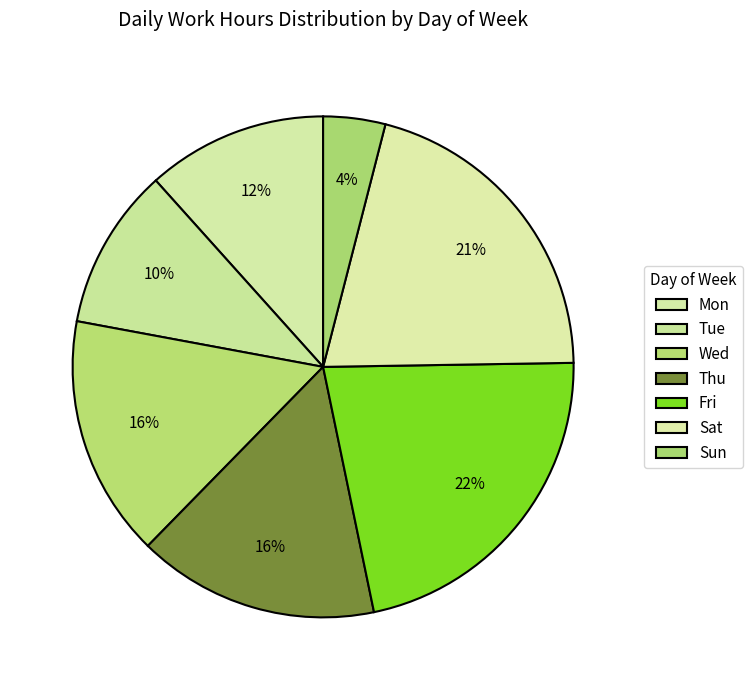

To the nearest percent, what is the average slice percentage?

14%